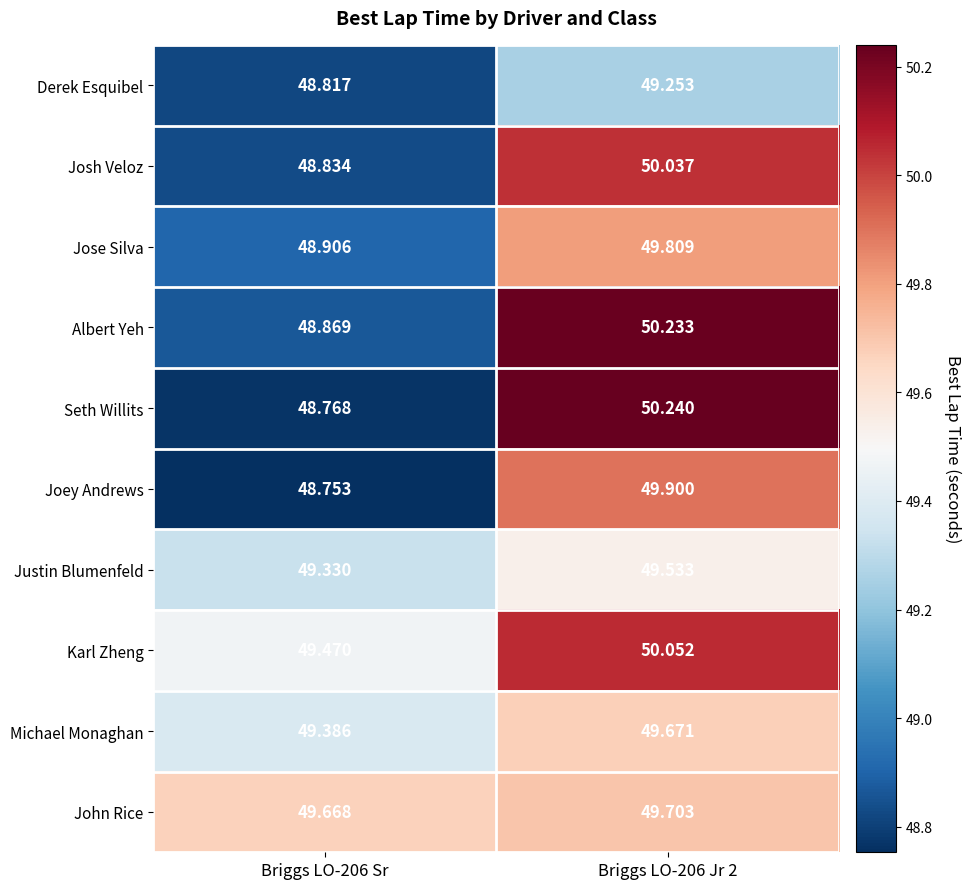

List the series in order of their peak value, lowest first.

Derek Esquibel, Justin Blumenfeld, Michael Monaghan, John Rice, Jose Silva, Joey Andrews, Josh Veloz, Karl Zheng, Albert Yeh, Seth Willits